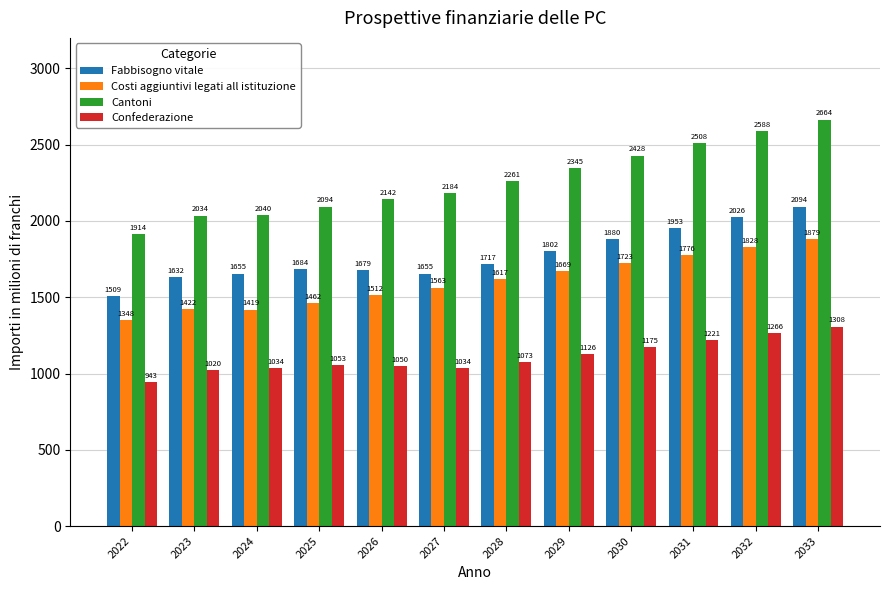

What is the value of the Cantoni bar at the 1st from the left?

1914